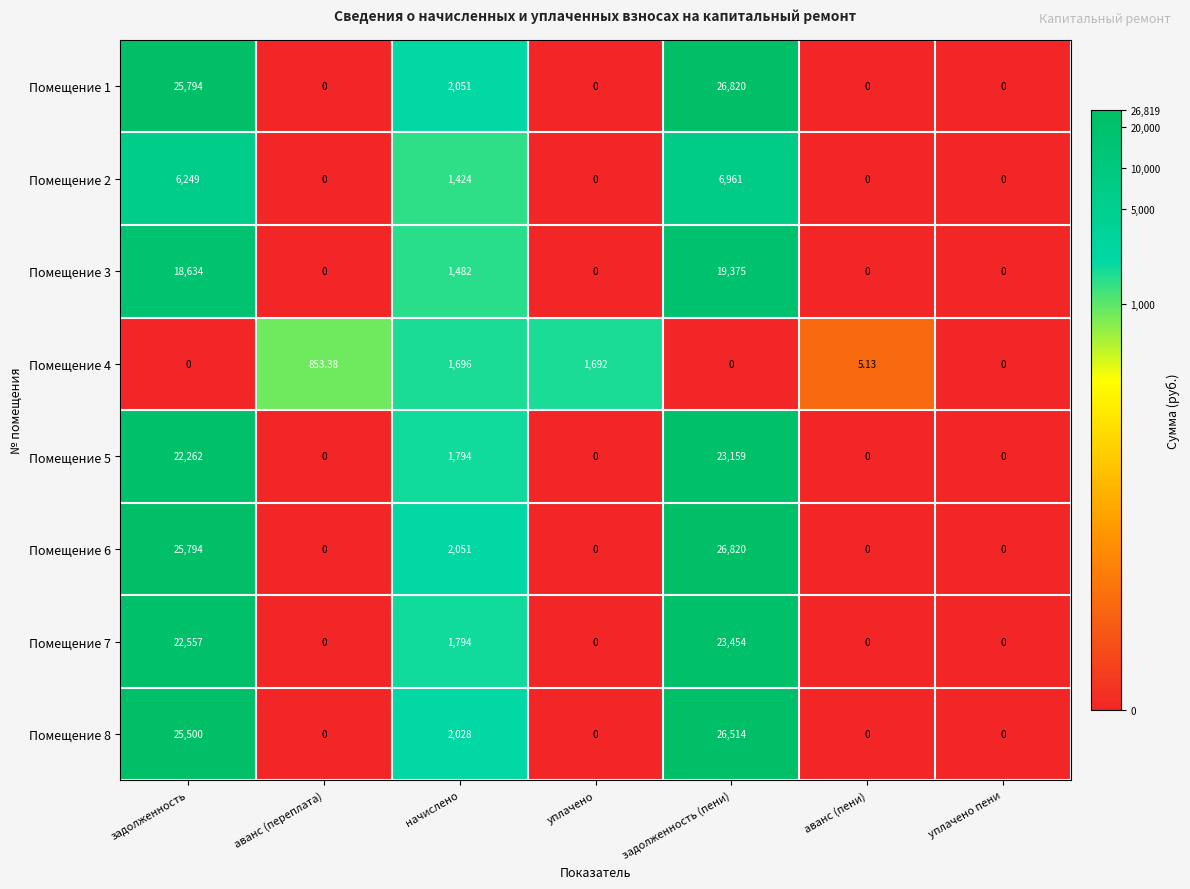

Between уплачено and аванс (пени), which series saw the biggest shift?

Помещение 4